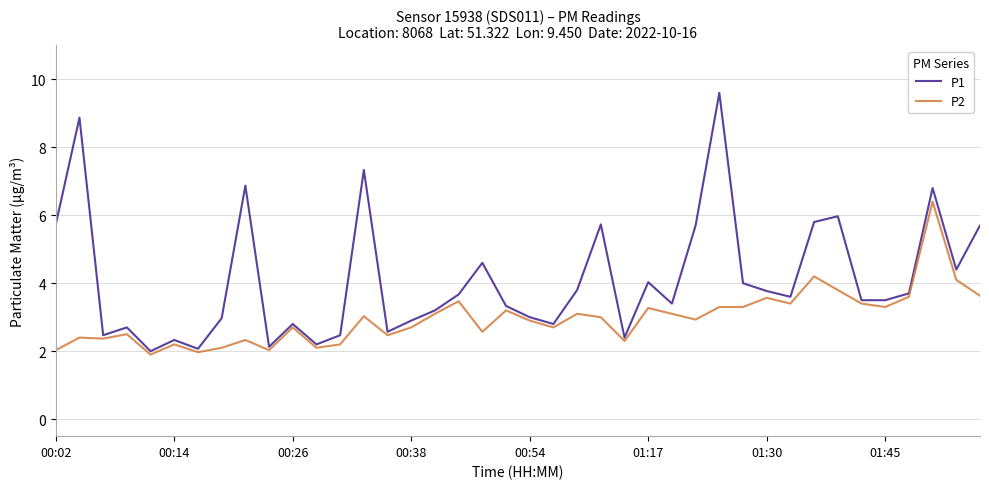

Which series has the largest total across all categories?

P1